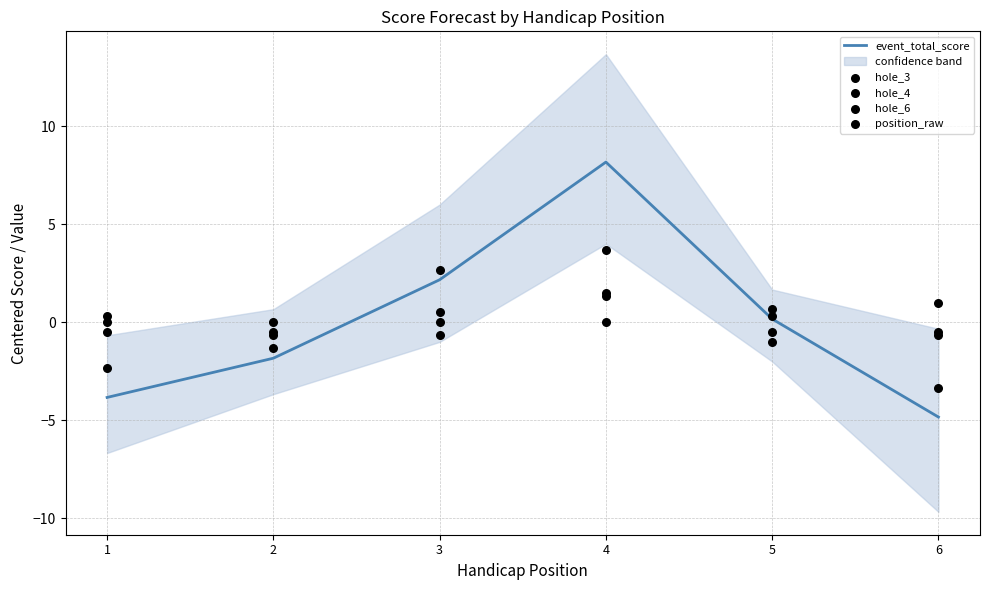

What is the total value across all series at 2?

-4.3